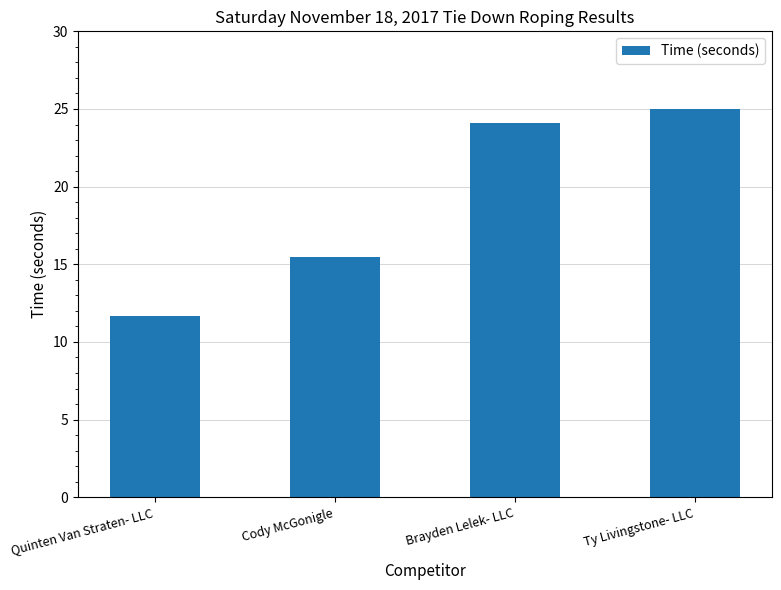

What position from the left is Cody McGonigle?

2